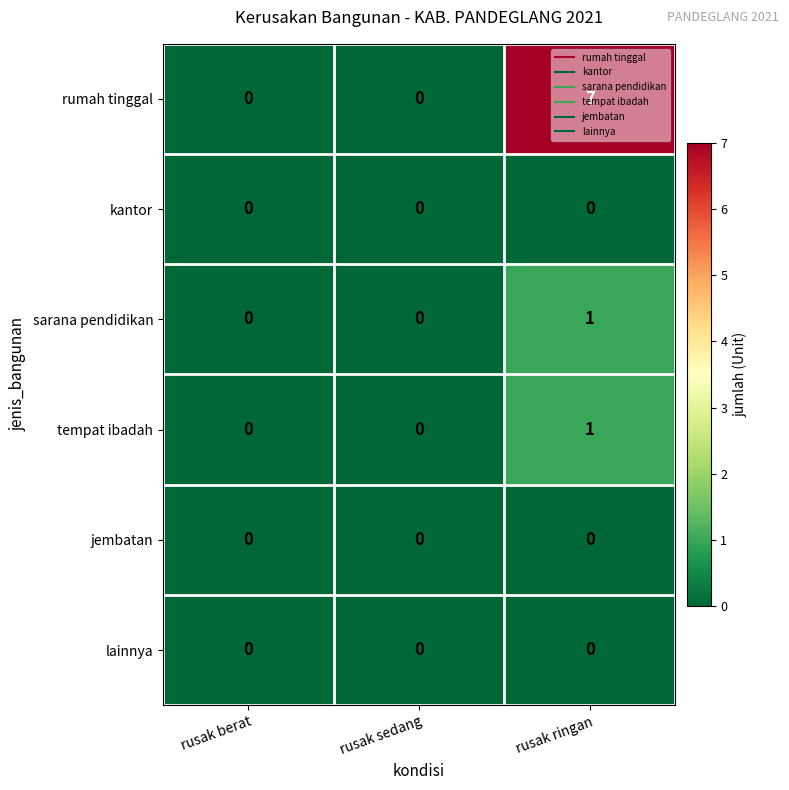

How many distinct data groups are displayed?

6